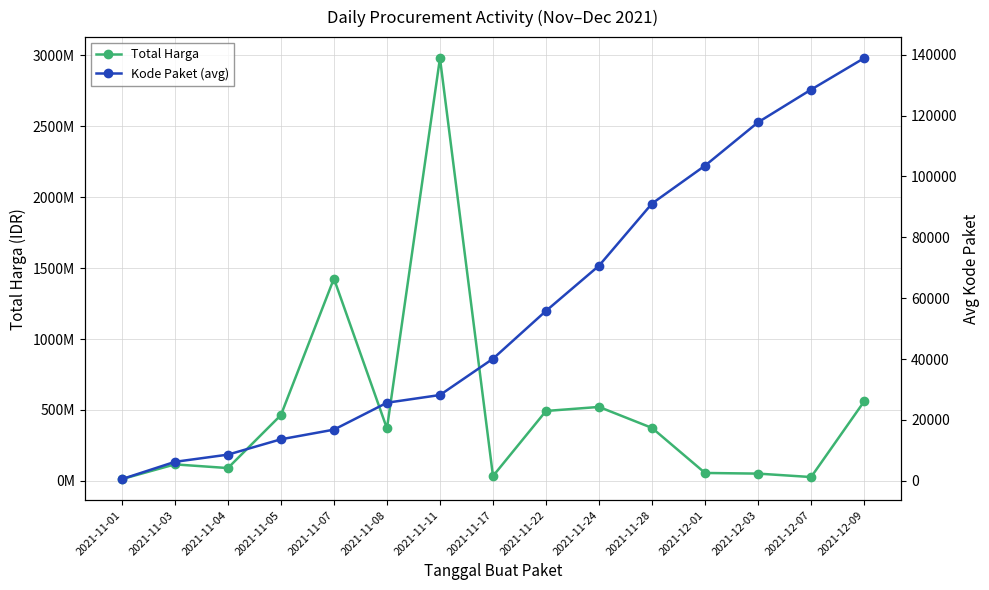

How many distinct data groups are displayed?

2